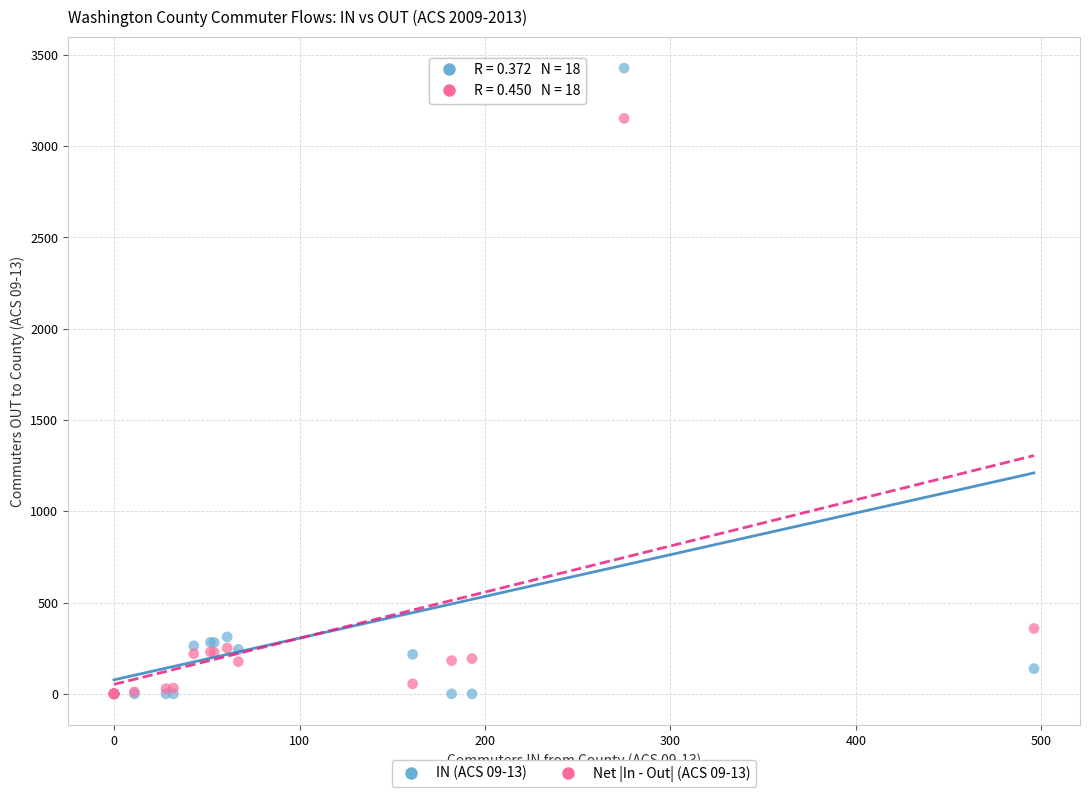

Which series contains the highest Y value?

IN (ACS 09-13)